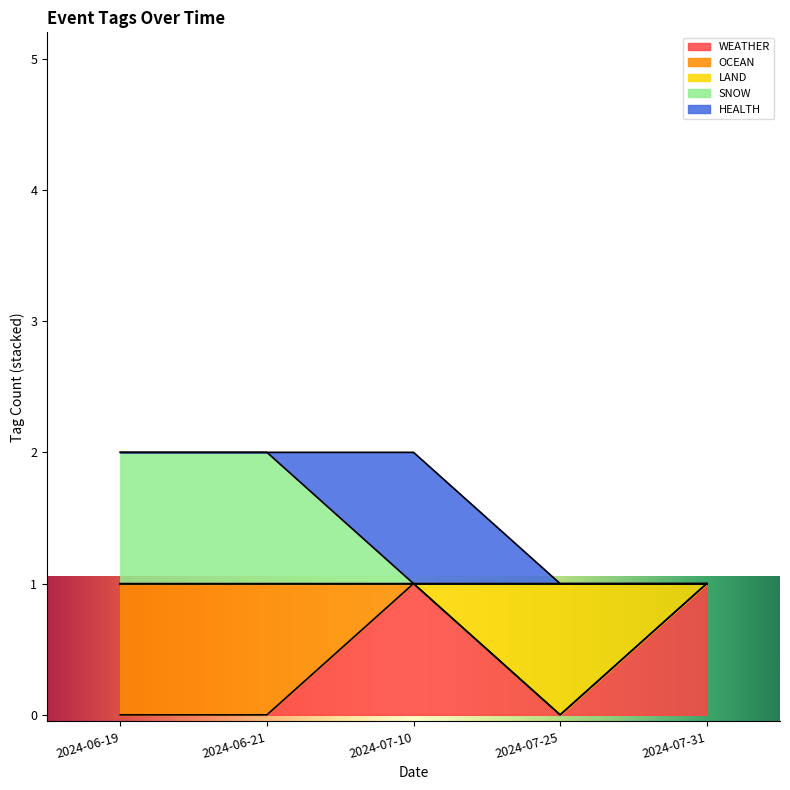

What is the difference between the LAND values at 2024-07-25 and 2024-06-21?

1